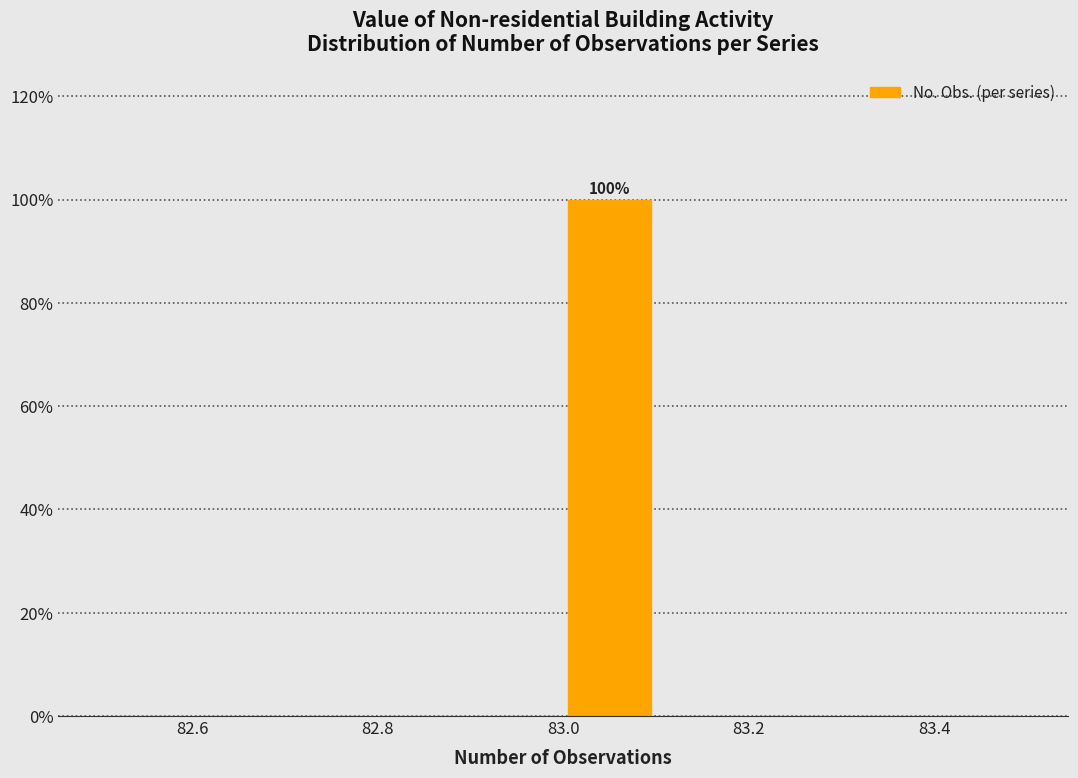

Which range on the x-axis has the tallest bar?

83.0 to 83.1